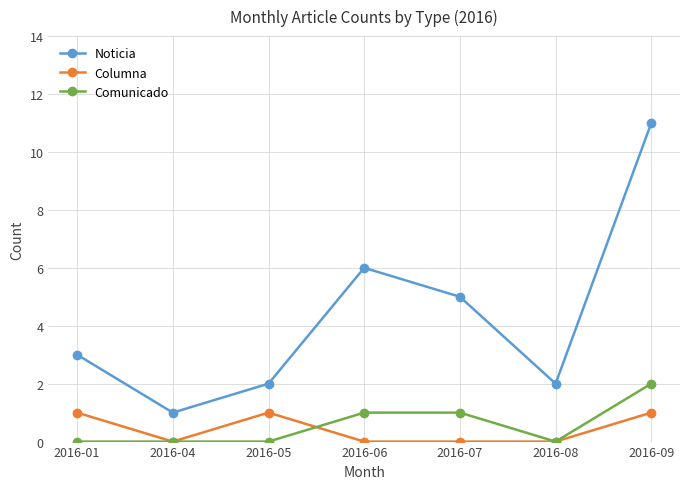

What is the total value across all series at 2016-09?

14